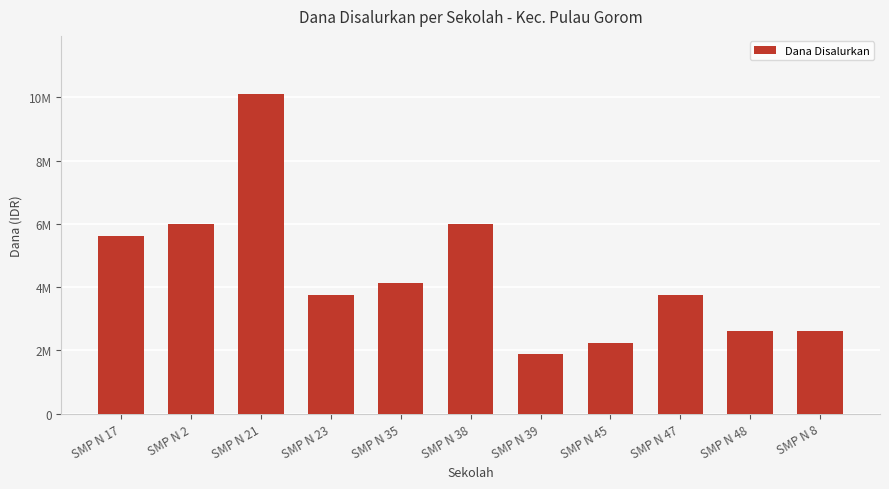

List the labels in order of value, largest first.

SMP N 21, SMP N 2, SMP N 38, SMP N 17, SMP N 35, SMP N 23, SMP N 47, SMP N 48, SMP N 8, SMP N 45, SMP N 39